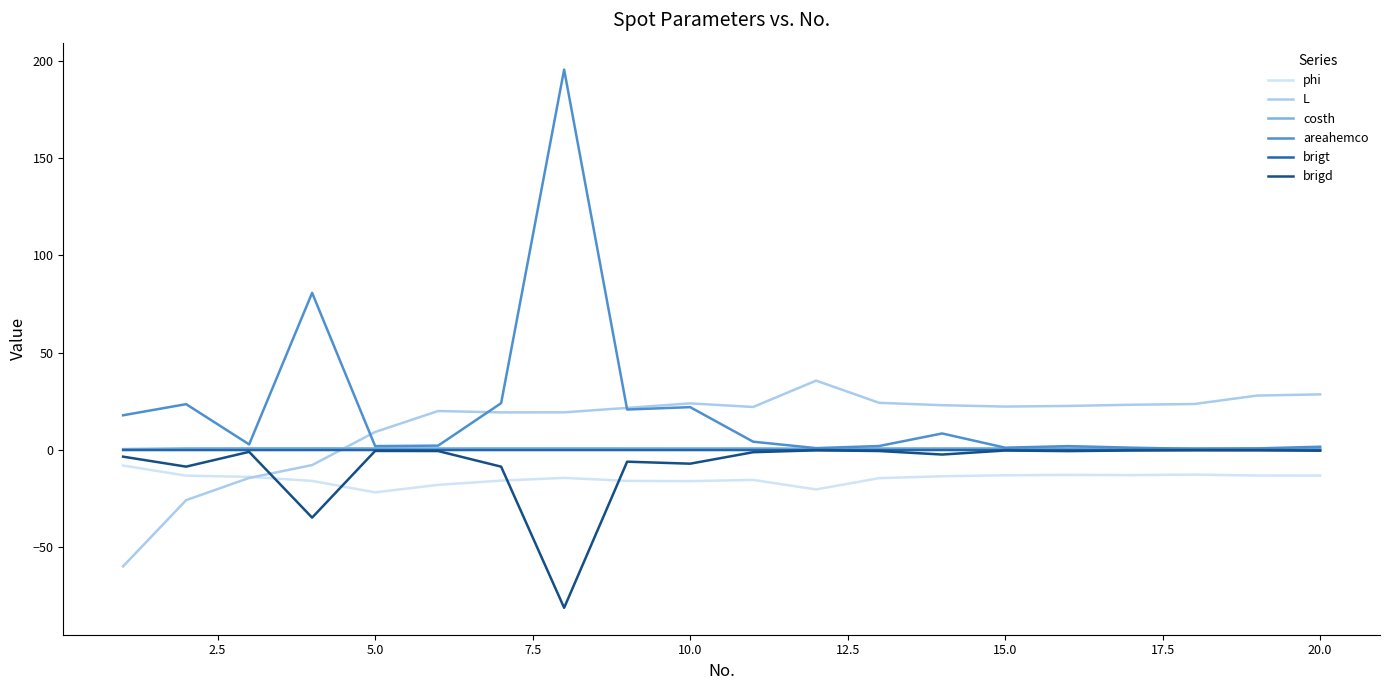

How many intersections are there between costh and L?

1